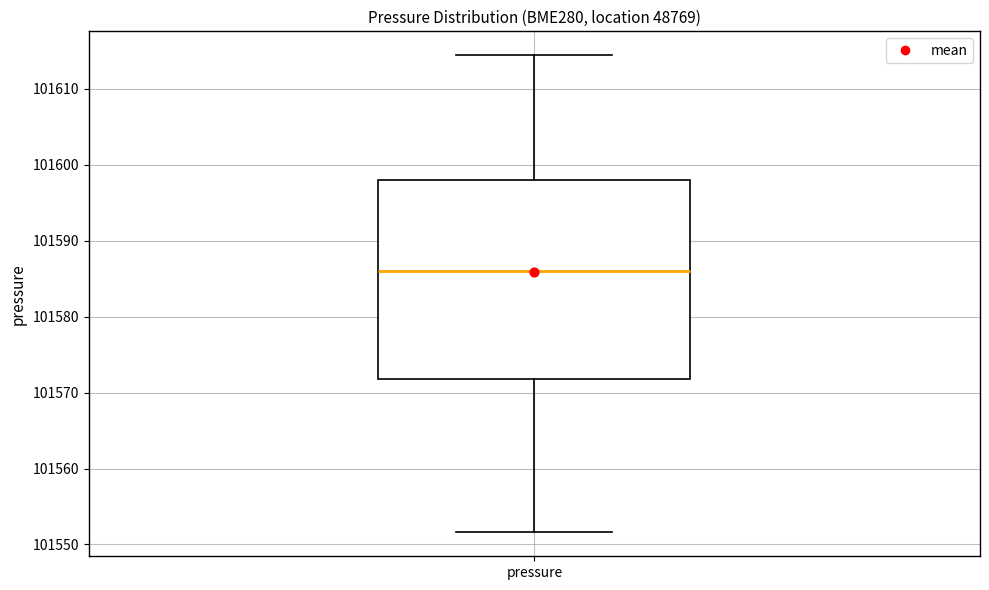

Read this box plot against the y-axis: the position of the median line, the range covered by the box, and the ends of both whiskers. The values are not printed on the chart, so give them approximately, as read against the axis.

median 101586, box 101572 to 101598, whiskers 101552 to 101614